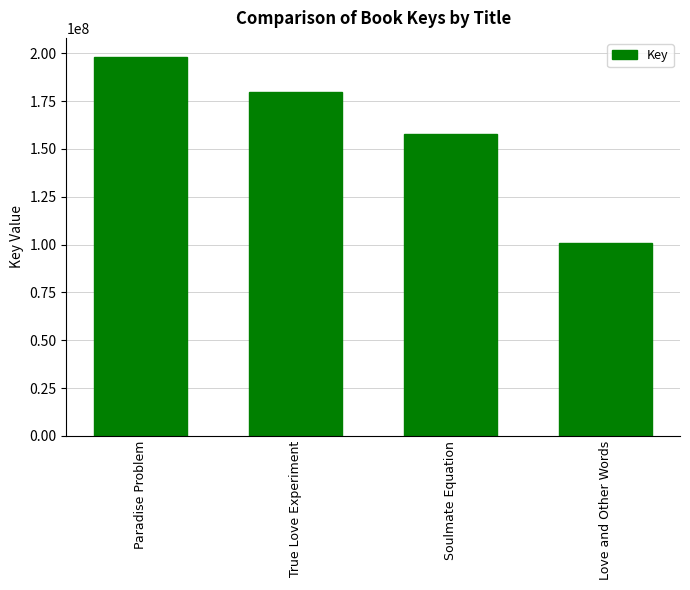

Reading left to right, list all the values displayed in this chart.

Paradise Problem=198106733	True Love Experiment=179735746	Soulmate Equation=157916037	Love and Other Words=100862113